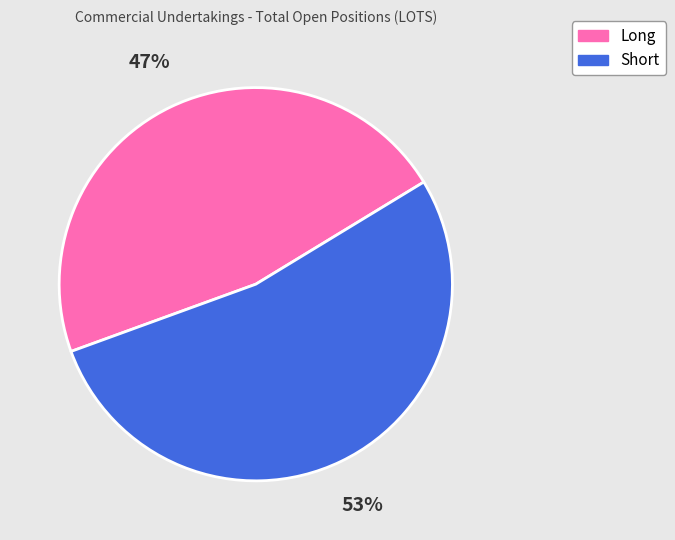

Which slice represents more than half of the pie?

Short